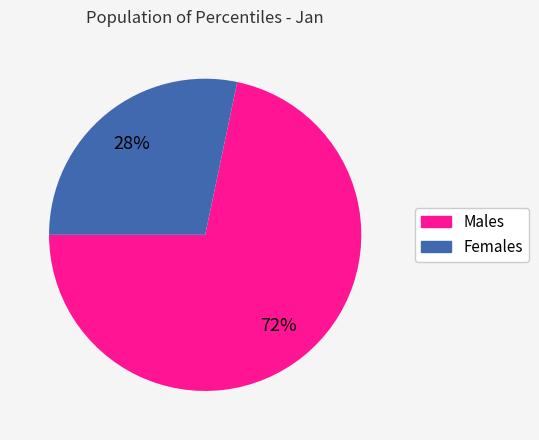

Is there a majority slice in this chart?

Yes